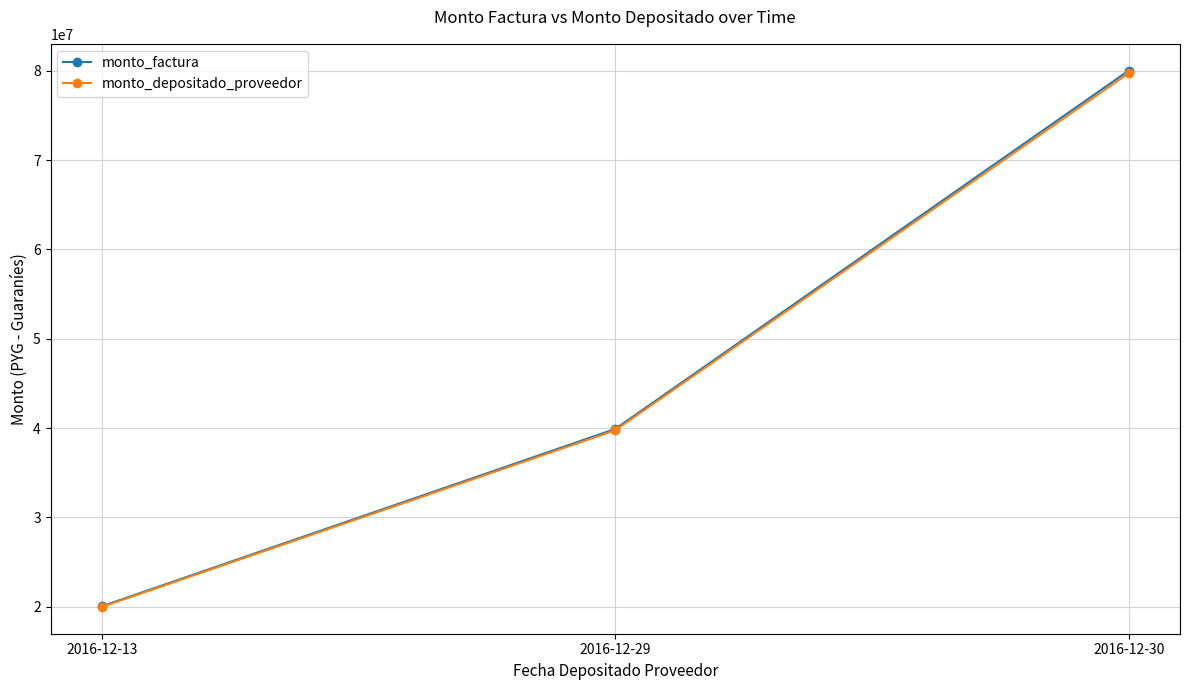

What is the difference between the second highest and minimum values in the monto_factura series?

19845644